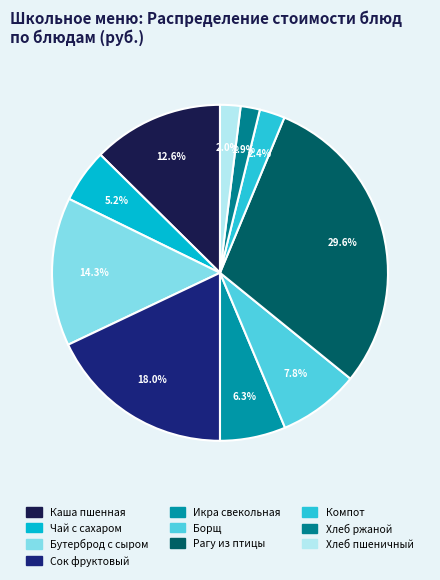

How many segments does this pie chart have?

10